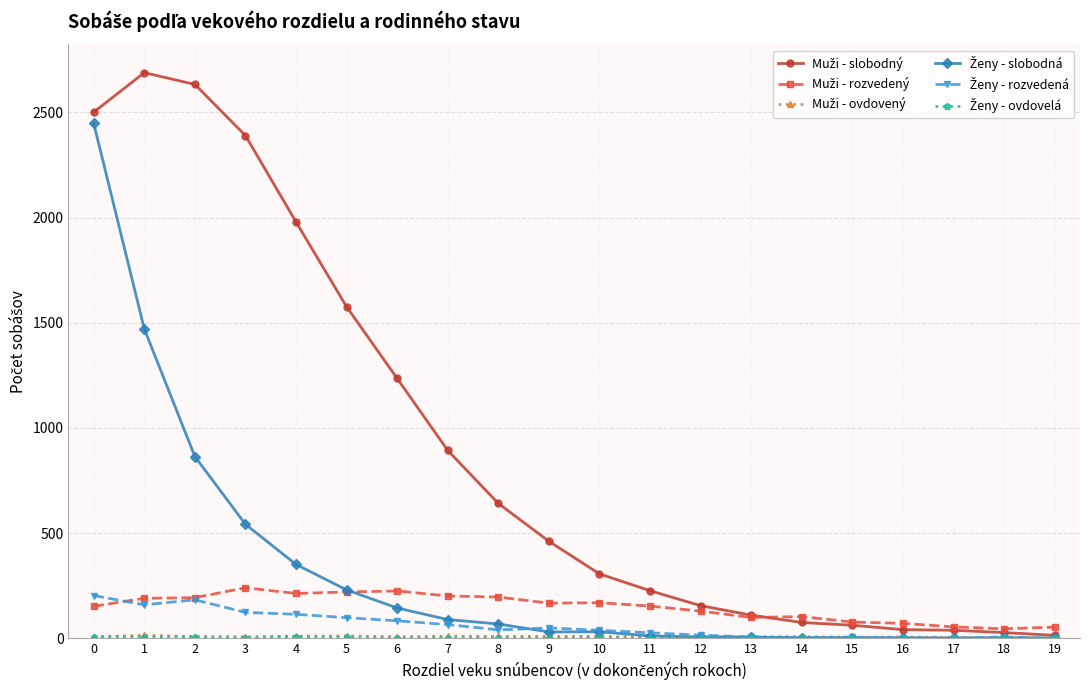

What is the maximum value shown in the chart?

2689